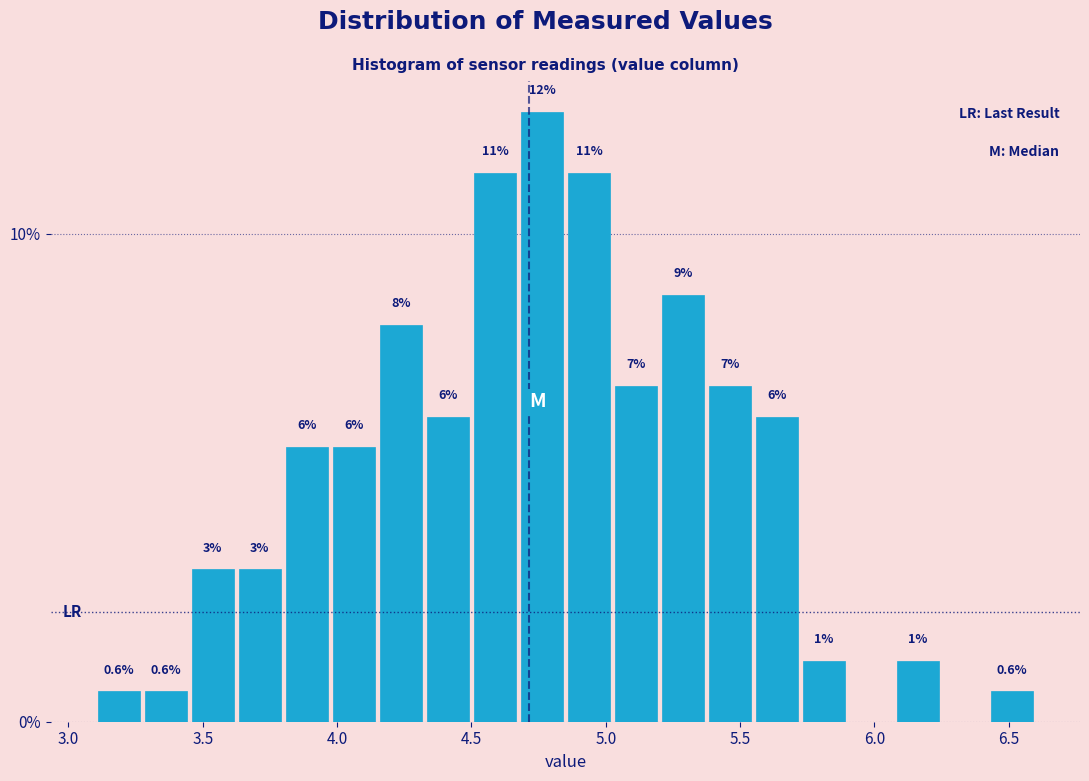

Around what value on the x-axis is the tallest bar? Give the approximate position of its centre, as read against the axis.

4.75